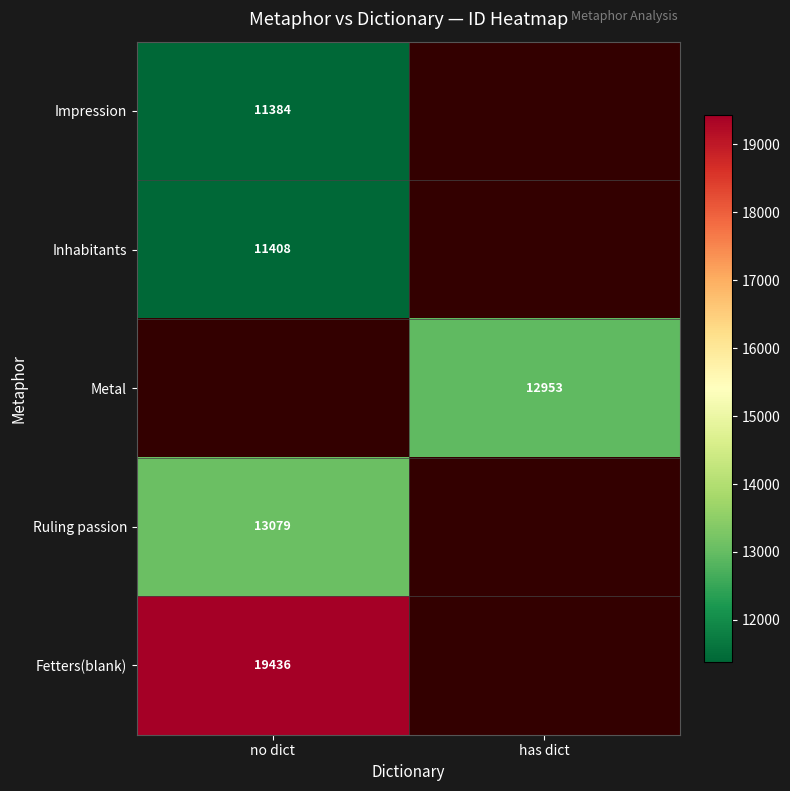

At how many categories does at least one series exceed 13982?

1